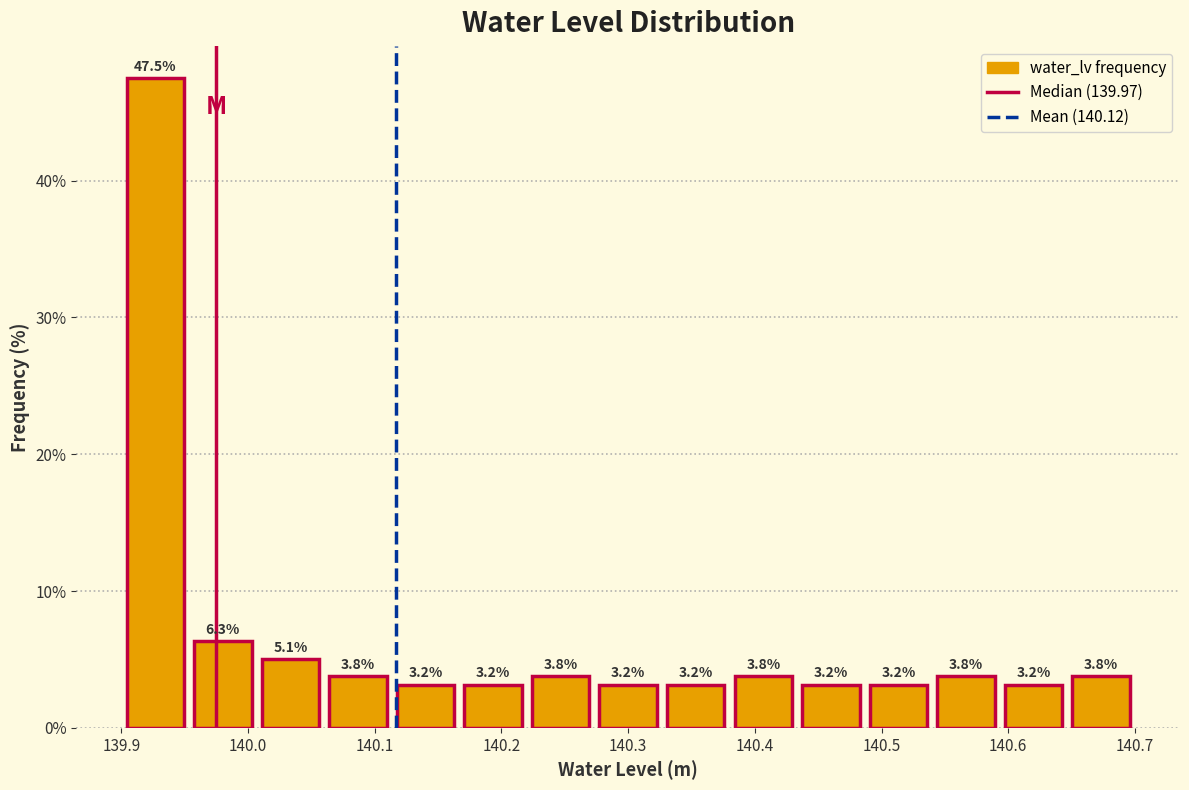

Reading left to right, list every bar in this chart as the range it spans on the x-axis followed by its height. The bar edges are not printed on the chart, so give them approximately, as read against the axis.

139.90 to 139.95: 47.5
139.95 to 140.01: 6.3
140.01 to 140.06: 5.1
140.06 to 140.11: 3.8
140.11 to 140.17: 3.2
140.17 to 140.22: 3.2
140.22 to 140.27: 3.8
140.27 to 140.33: 3.2
140.33 to 140.38: 3.2
140.38 to 140.43: 3.8
140.43 to 140.49: 3.2
140.49 to 140.54: 3.2
140.54 to 140.59: 3.8
140.59 to 140.65: 3.2
140.65 to 140.70: 3.8